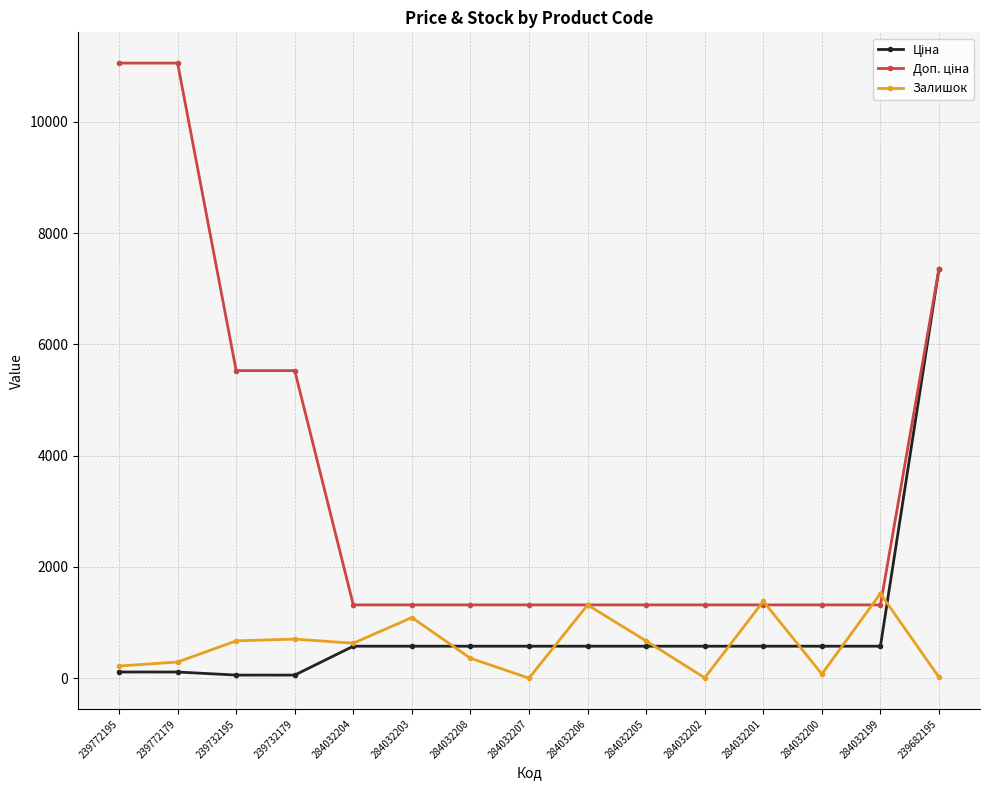

At how many categories does at least one series exceed 6381?

3